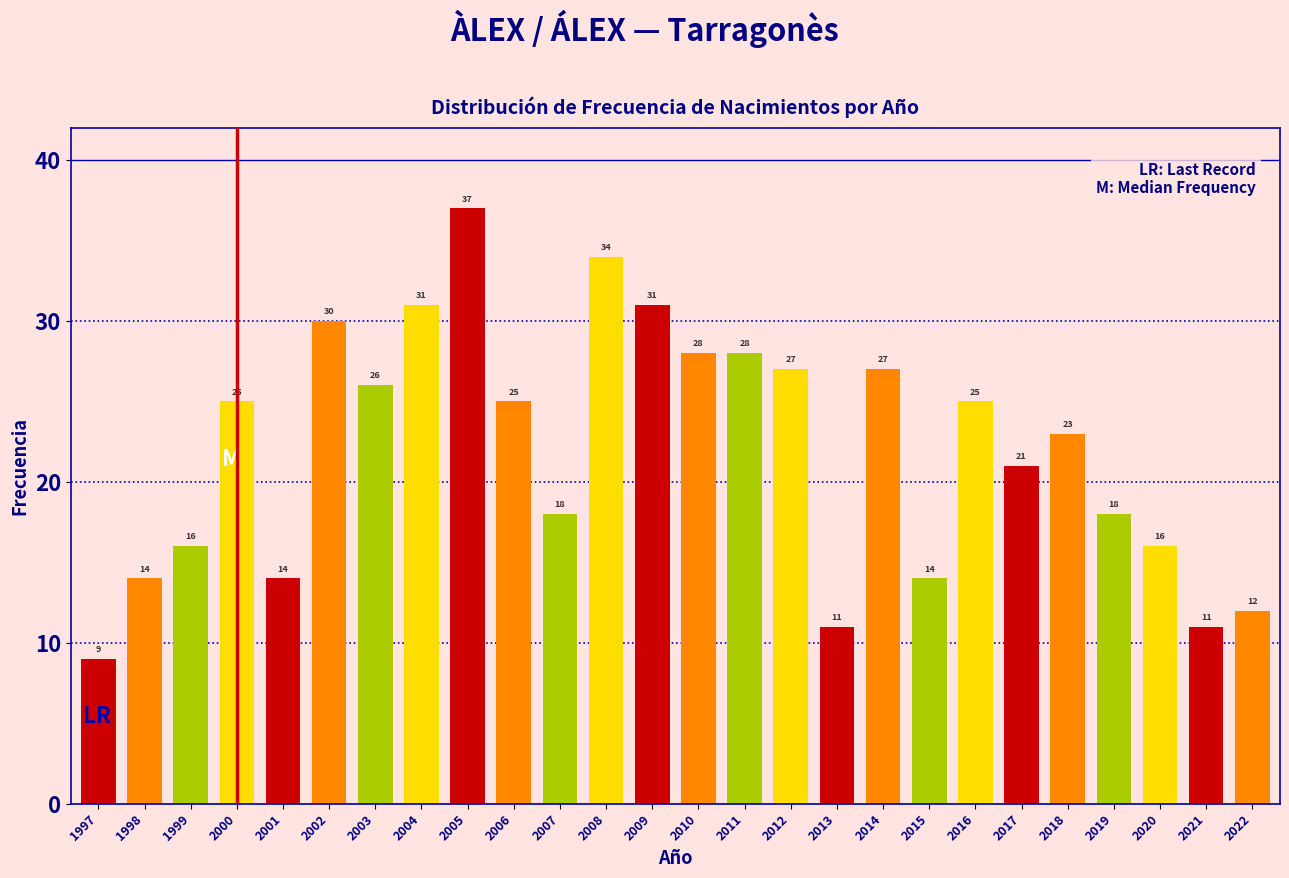

Reading left to right, transcribe all the data shown in this chart.

1997=9	1998=14	1999=16	2000=25	2001=14	2002=30	2003=26	2004=31	2005=37	2006=25	2007=18	2008=34	2009=31	2010=28	2011=28	2012=27	2013=11	2014=27	2015=14	2016=25	2017=21	2018=23	2019=18	2020=16	2021=11	2022=12